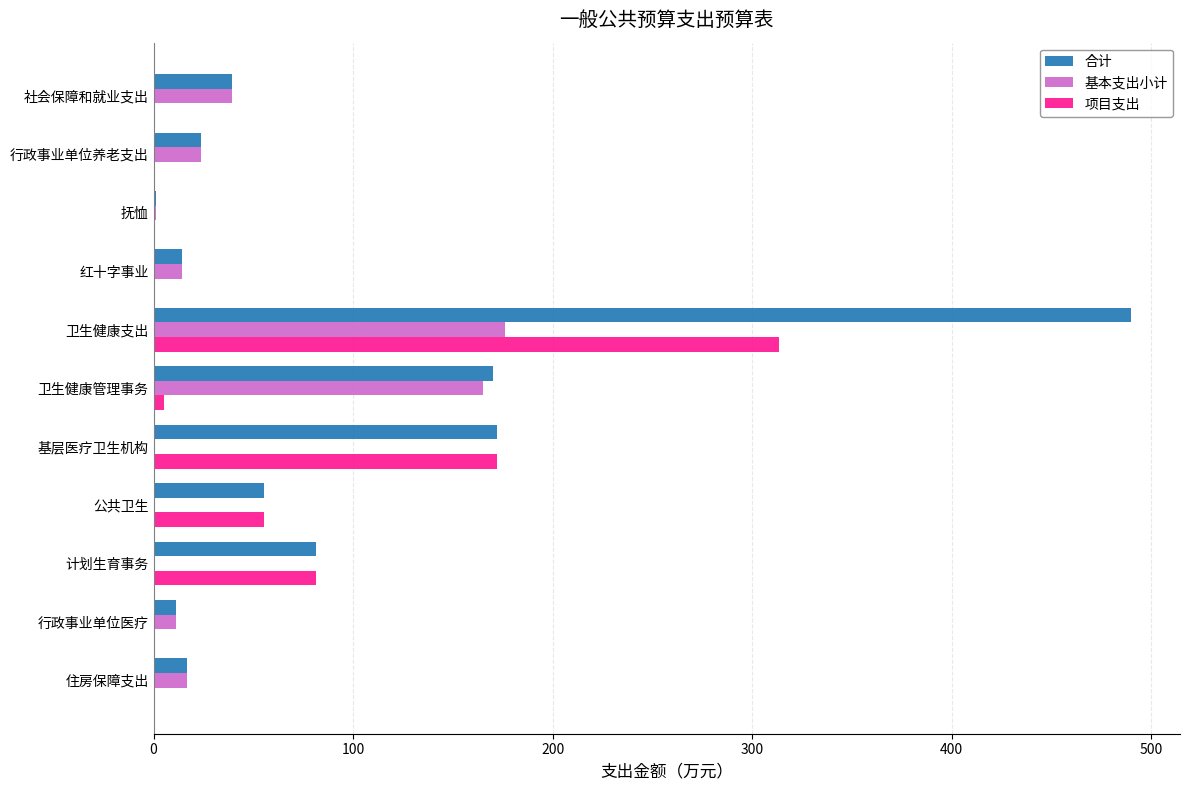

What are all the series names shown in the legend?

合计, 基本支出小计, 项目支出